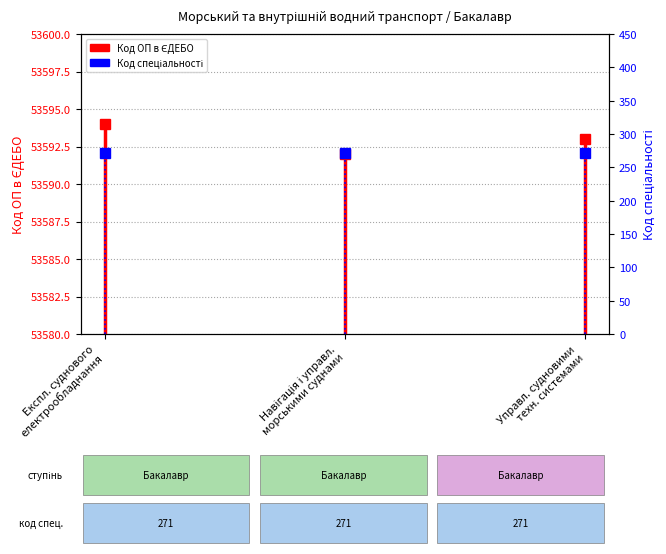

Which has a higher value, Управл. судновими техн. системами or Експл. суднового електрообладнання?

Експл. суднового електрообладнання